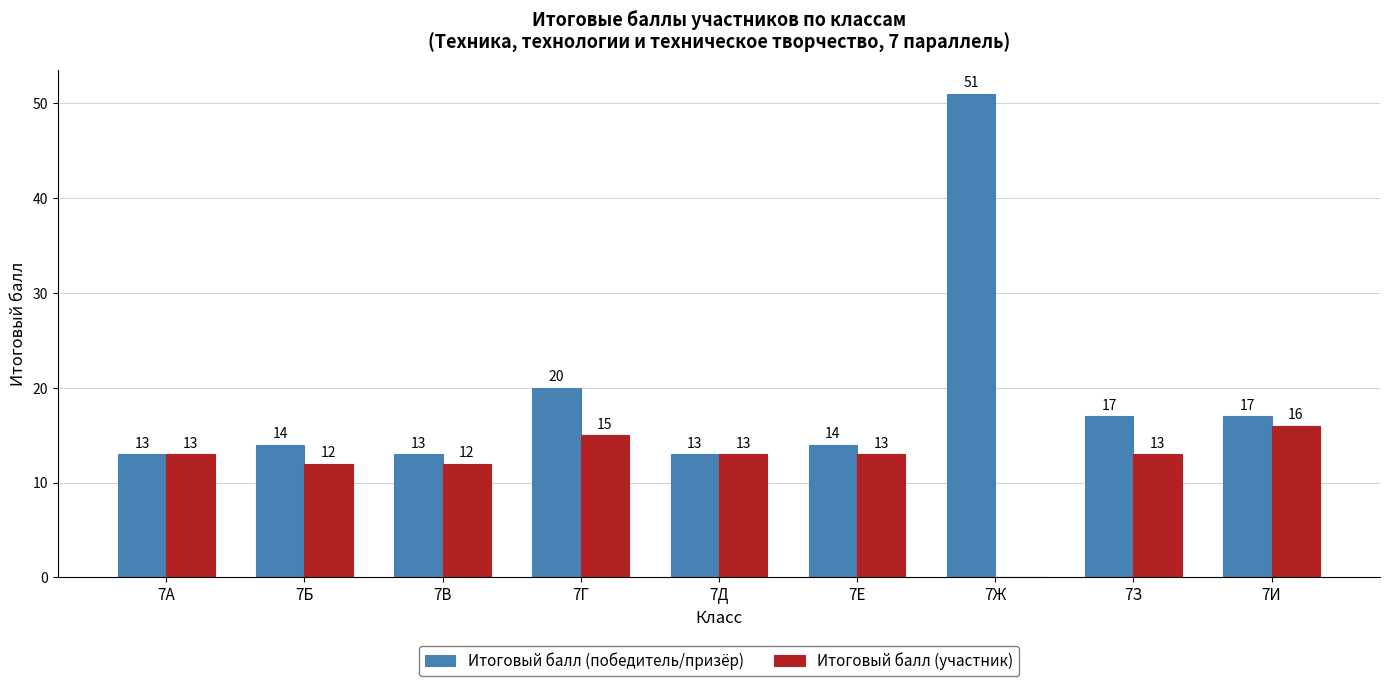

How many data points does each series have?

9